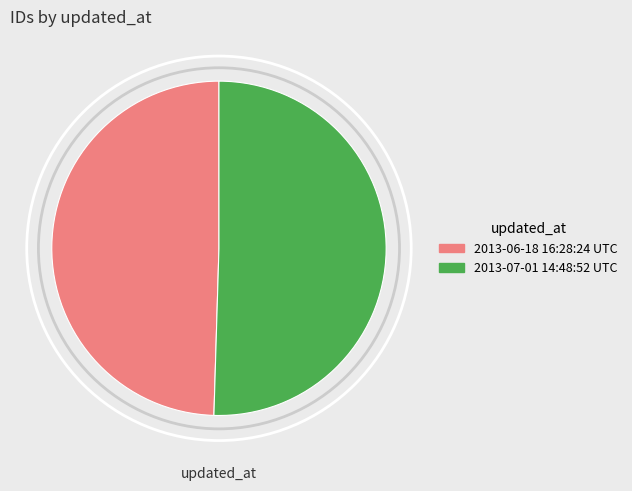

Which slice is the largest?

2013-07-01 14:48:52 UTC